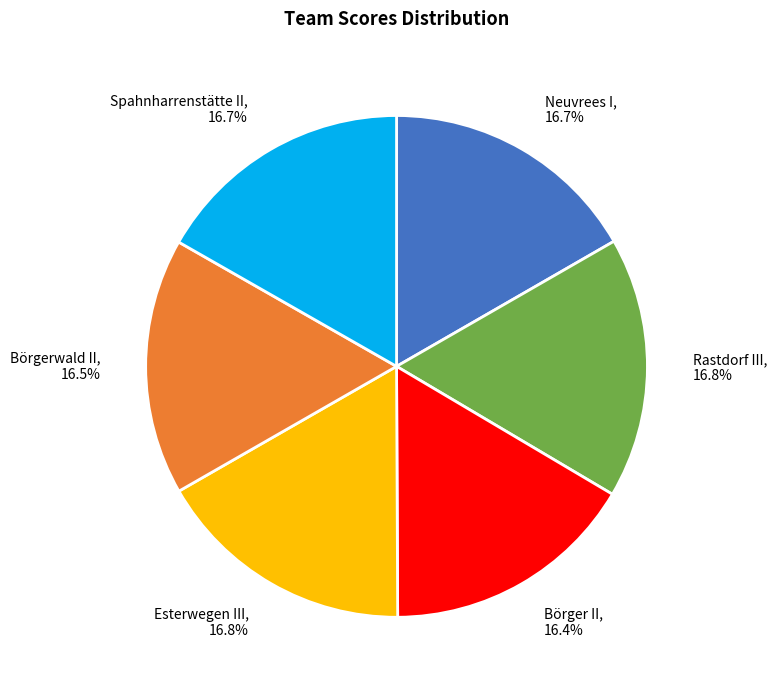

True or false: Börgerwald II accounts for 11% of the total.

False